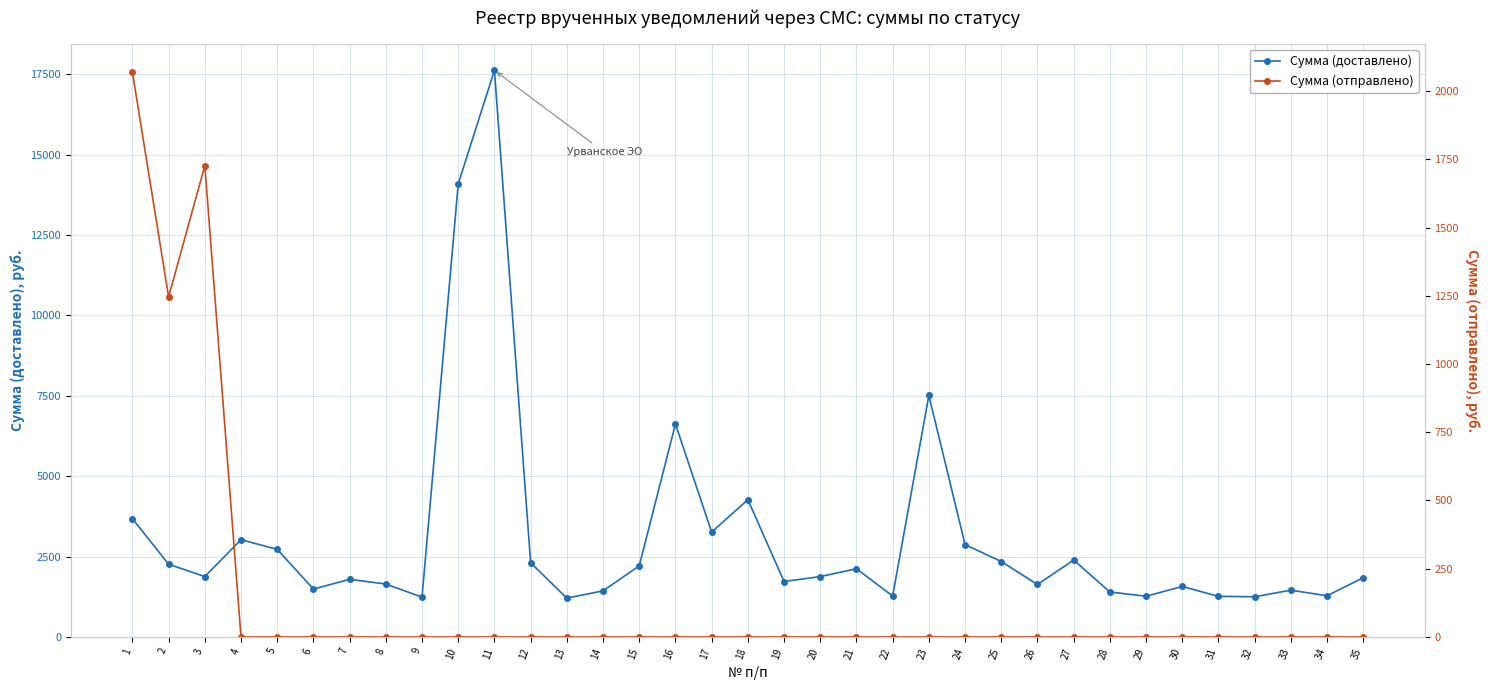

At which category is the sum across all series the highest?

11